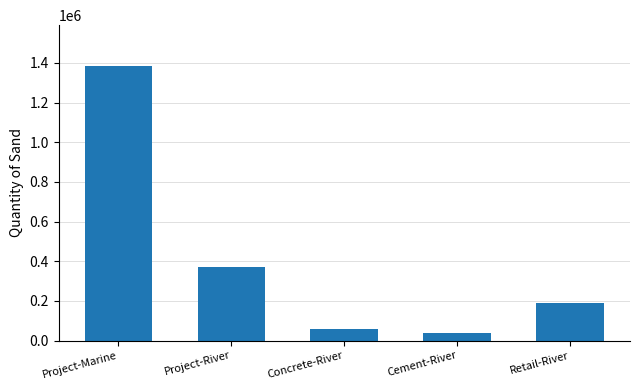

How many bars are there in total?

5